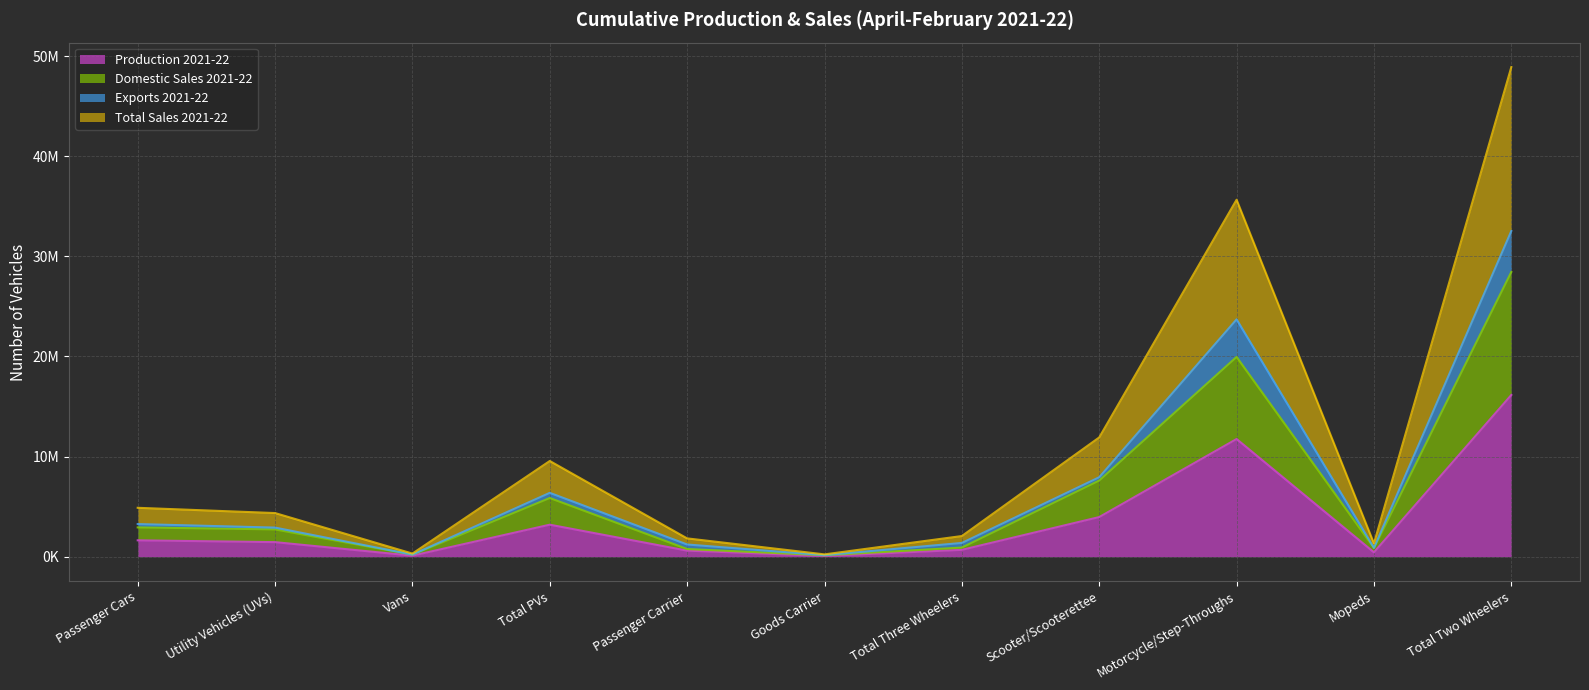

How many categories are shown in the chart?

11